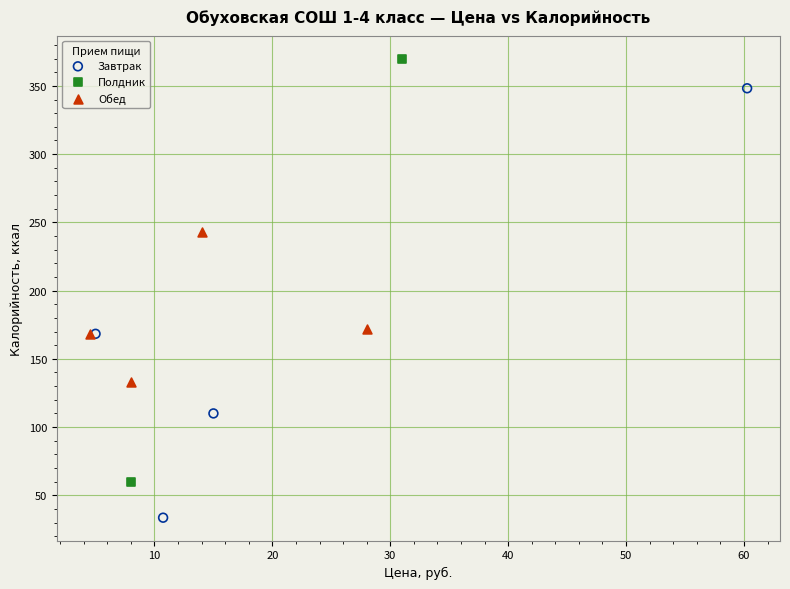

What are all the series names shown in the legend?

Завтрак, Полдник, Обед